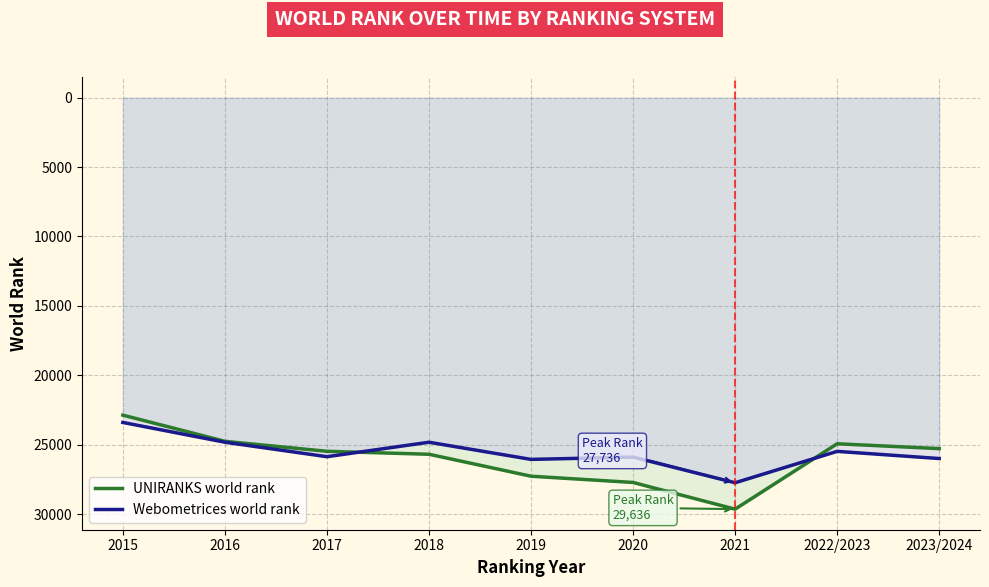

Rank the series by their maximum value, from lowest to highest.

Webometrices world rank, UNIRANKS world rank